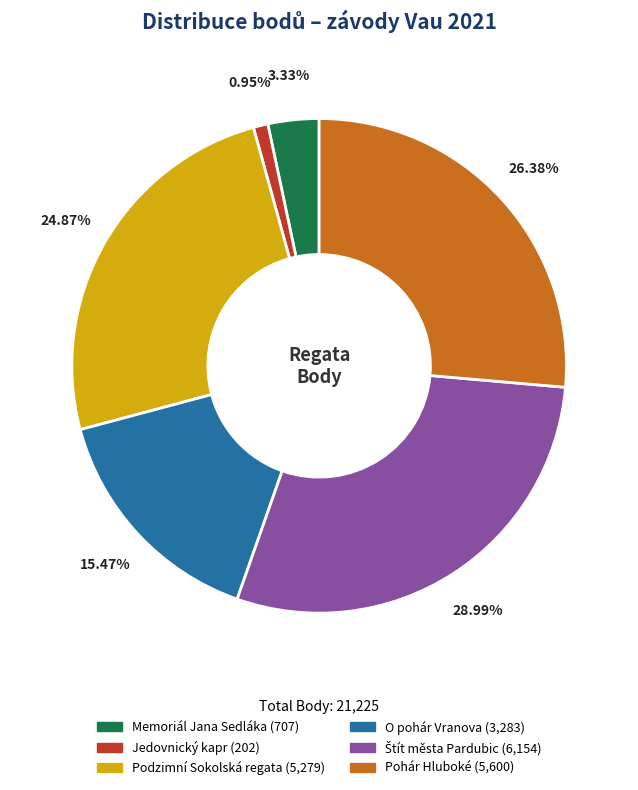

What is the smallest slice in the pie chart?

Jedovnický kapr